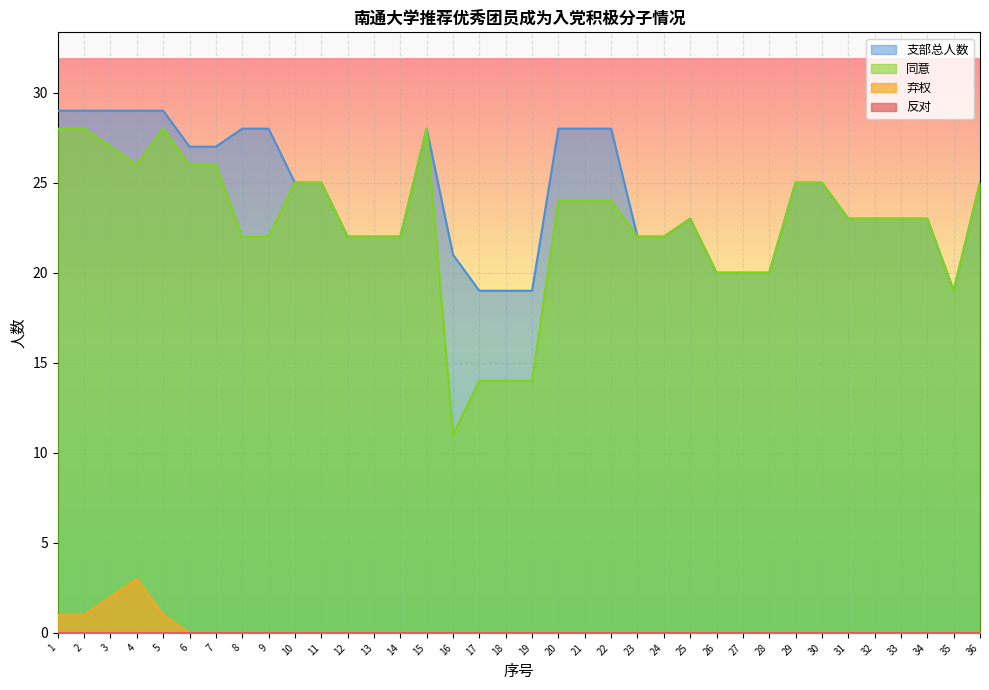

At which category is the sum across all series the highest?

1